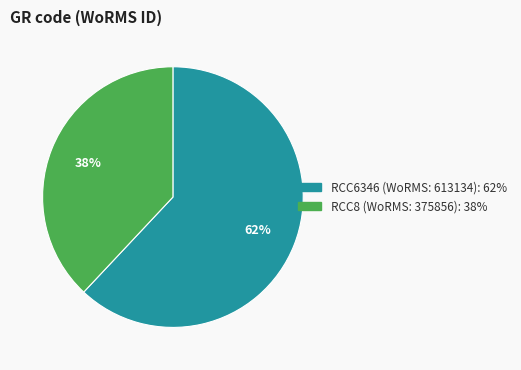

Rank the categories by value from lowest to highest.

RCC8, RCC6346